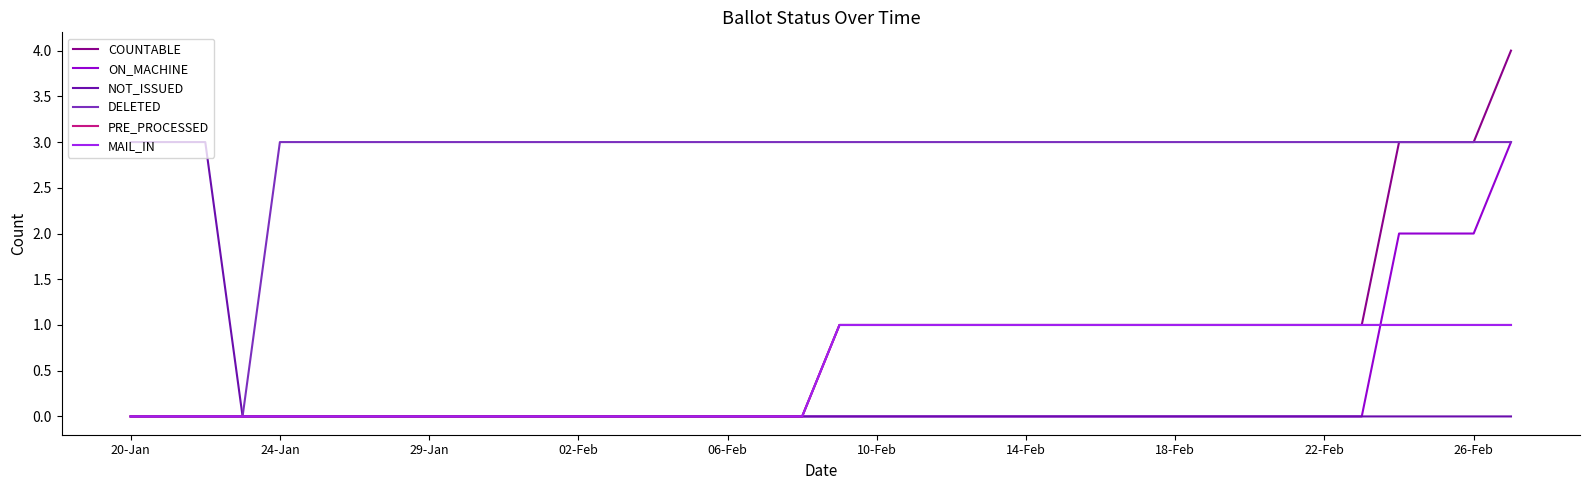

Reading right to left, list all the values displayed in this chart.

COUNTABLE: 4	3	3	3	1	1	1	1	1	1	1	1	1	1	1	1	1	1	1	0	0	0	0	0	0	0	0	0	0	0	0	0	0	0	0	0	0	0
ON_MACHINE: 3	2	2	2	0	0	0	0	0	0	0	0	0	0	0	0	0	0	0	0	0	0	0	0	0	0	0	0	0	0	0	0	0	0	0	0	0	0
NOT_ISSUED: 0	0	0	0	0	0	0	0	0	0	0	0	0	0	0	0	0	0	0	0	0	0	0	0	0	0	0	0	0	0	0	0	0	0	0	3	3	3
DELETED: 3	3	3	3	3	3	3	3	3	3	3	3	3	3	3	3	3	3	3	3	3	3	3	3	3	3	3	3	3	3	3	3	3	3	0	0	0	0
PRE_PROCESSED: 1	1	1	1	1	1	1	1	1	1	1	1	1	1	1	1	1	1	1	0	0	0	0	0	0	0	0	0	0	0	0	0	0	0	0	0	0	0
MAIL_IN: 1	1	1	1	1	1	1	1	1	1	1	1	1	1	1	1	1	1	1	0	0	0	0	0	0	0	0	0	0	0	0	0	0	0	0	0	0	0